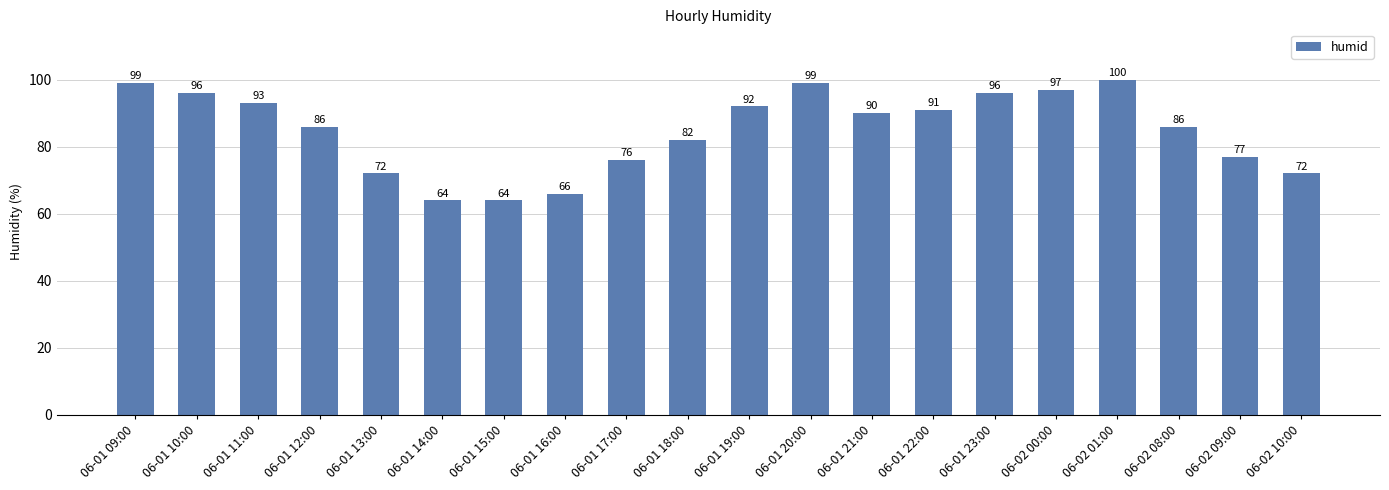

What is the value of the 1st bar from the left?

99